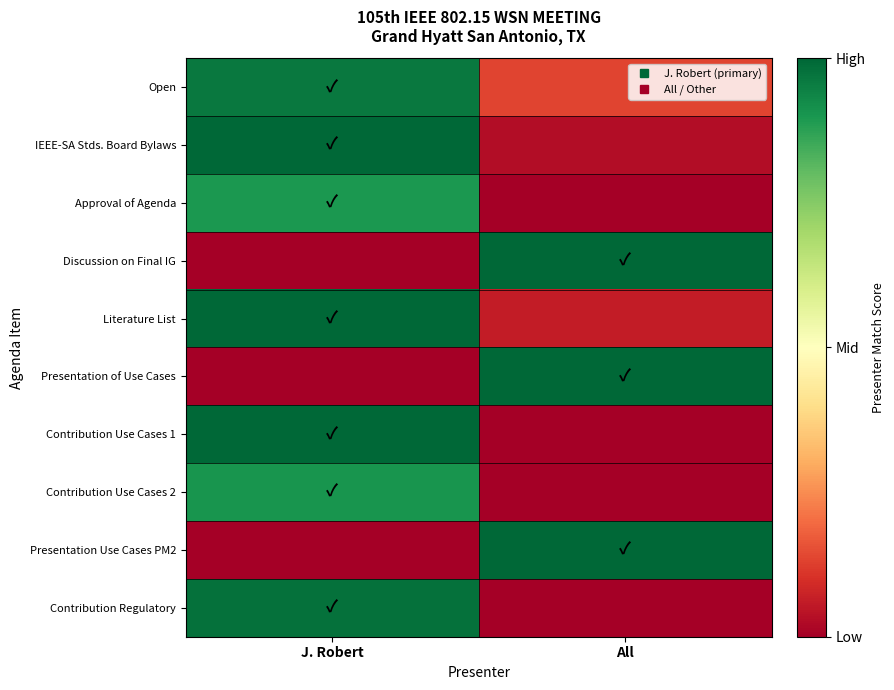

Reading right to left, what are all the values shown in this chart?

Open: All=0.1	J. Robert=1.0
IEEE-SA Stds. Board Bylaws: All=0.0	J. Robert=1.0
Approval of Agenda: All=0.0	J. Robert=0.9
Discussion on Final IG: All=1.0	J. Robert=0.0
Literature List: All=0.1	J. Robert=1.0
Presentation of Use Cases: All=1.0	J. Robert=0.0
Contribution Use Cases 1: All=0.0	J. Robert=1.0
Contribution Use Cases 2: All=0.0	J. Robert=0.9
Presentation Use Cases PM2: All=1.0	J. Robert=0.0
Contribution Regulatory: All=0.0	J. Robert=1.0